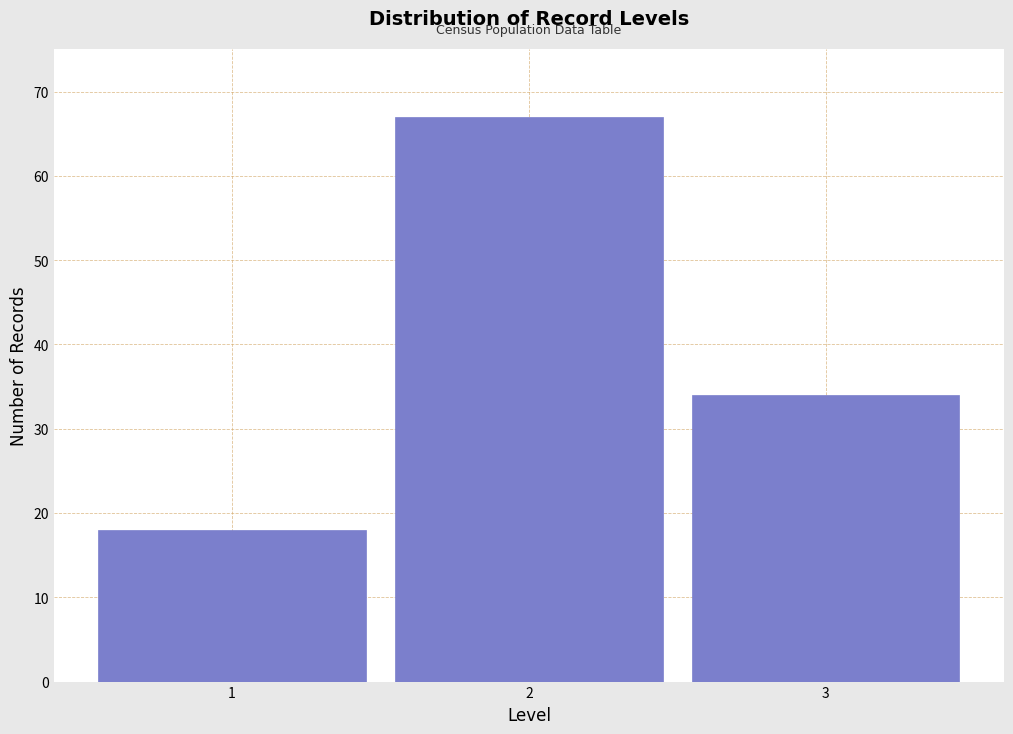

How tall is the bar that spans 2.5 to 3.5 on the x-axis? The values are not printed on the chart, so give them approximately, as read against the axis.

34